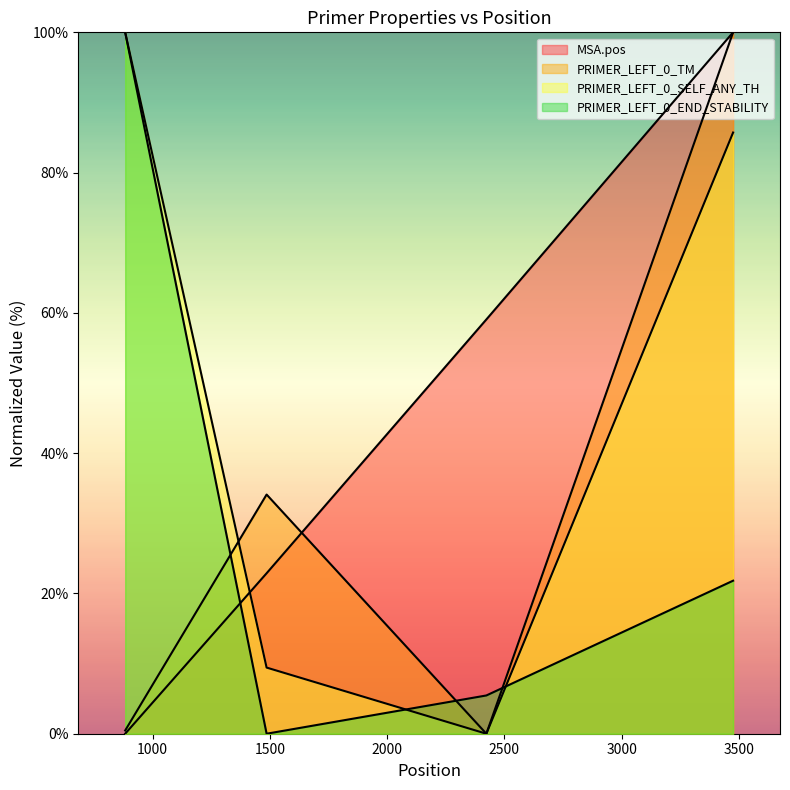

Reading left to right, what are all the values shown in this chart?

MSA.pos: 883=0.0	1486=22.9	2423=59.1	3475=100.0
PRIMER_LEFT_0_TM: 883=0.5	1486=34.1	2423=0.0	3475=100.0
PRIMER_LEFT_0_SELF_ANY_TH: 883=100.0	1486=9.4	2423=0.0	3475=85.7
PRIMER_LEFT_0_END_STABILITY: 883=100.0	1486=0.0	2423=5.5	3475=21.8